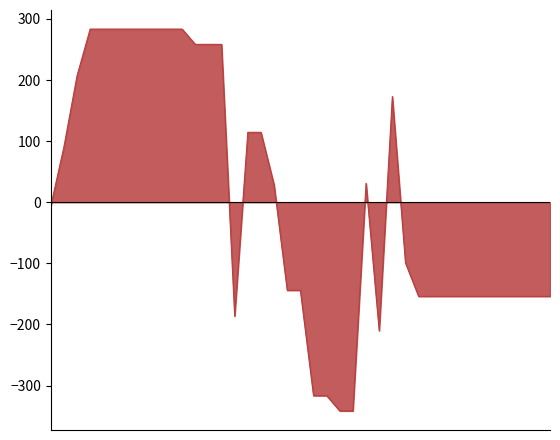

What is the smallest value displayed?

-341.5